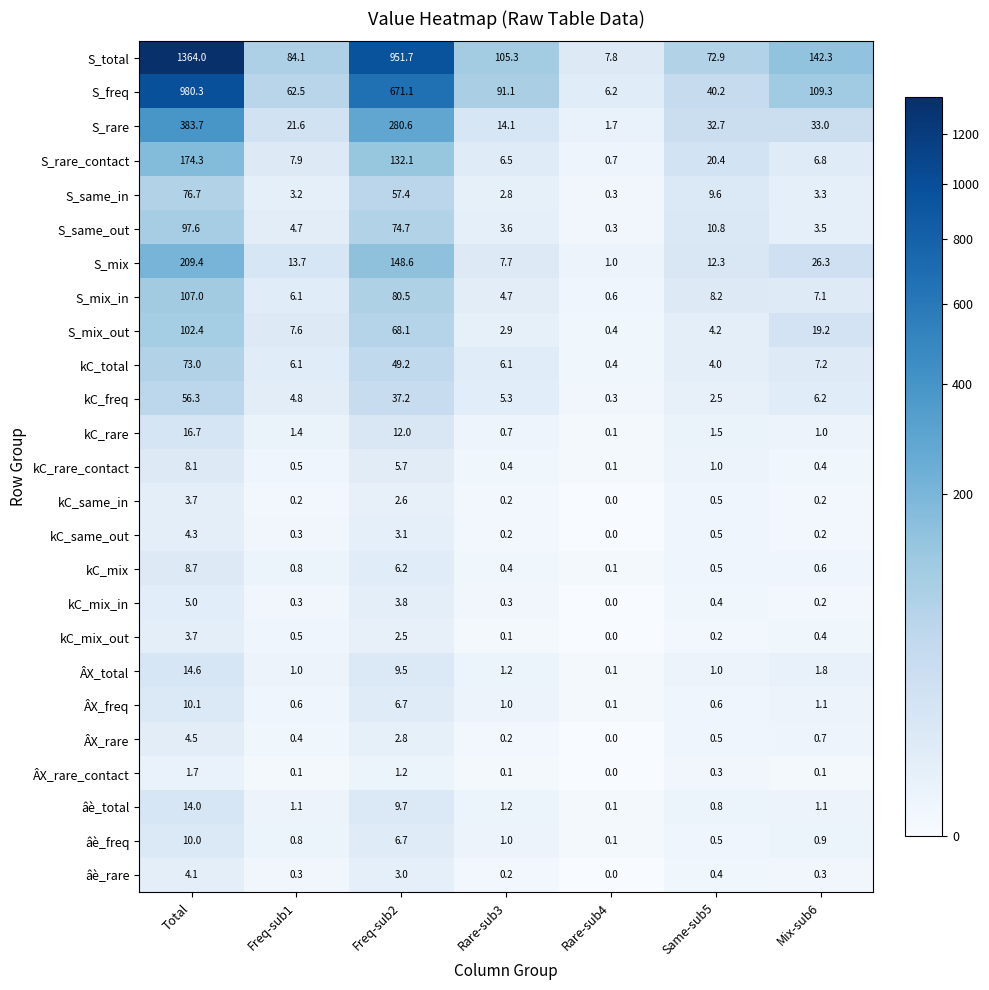

What is the sum of the ÂX_rare values at Same-sub5 and Rare-sub4?

0.5